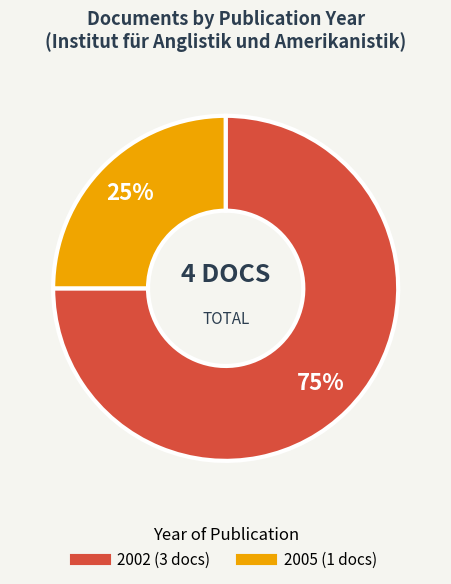

To the nearest percent, what is the average slice percentage?

50%